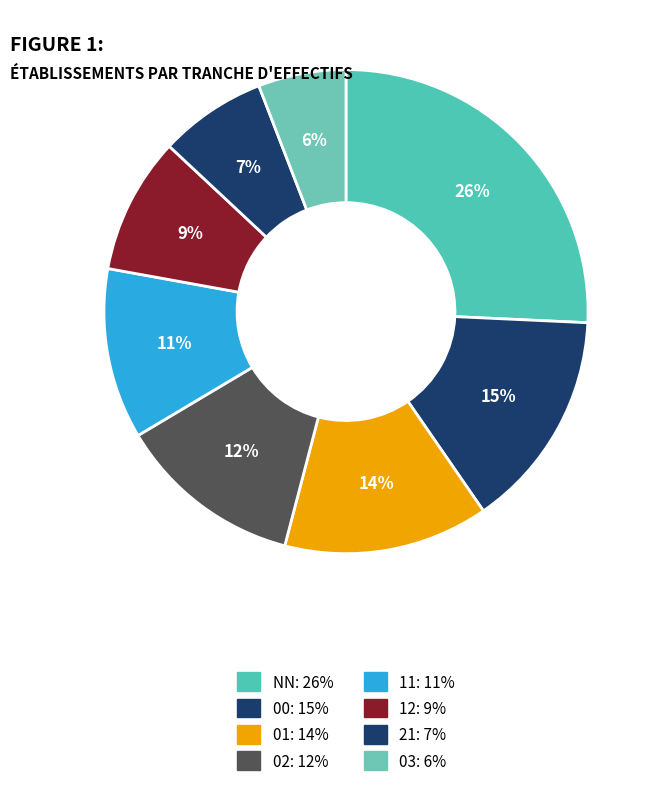

To the nearest percent, what percentage of the pie is 11?

11%